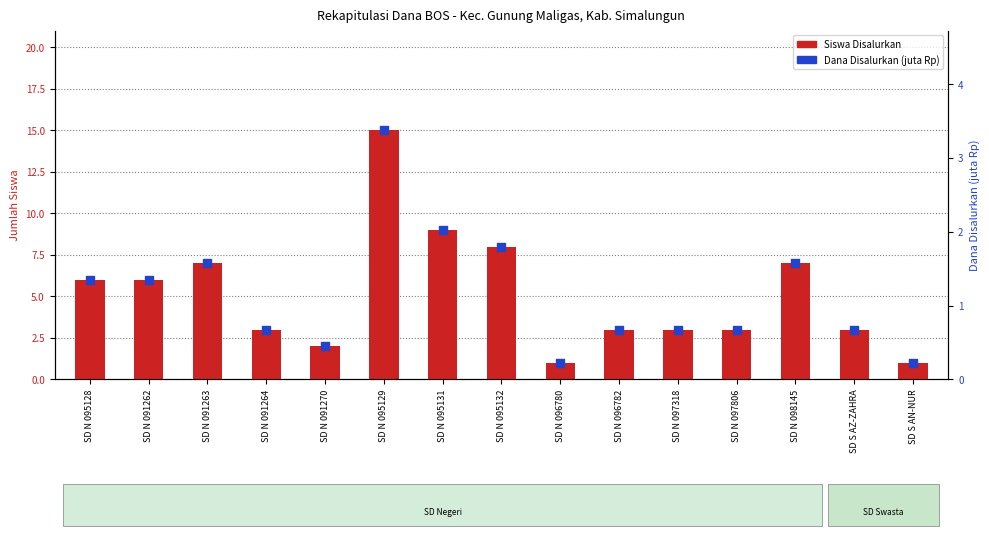

What are all the series names shown in the legend?

Siswa Disalurkan, Dana Disalurkan (juta Rp)